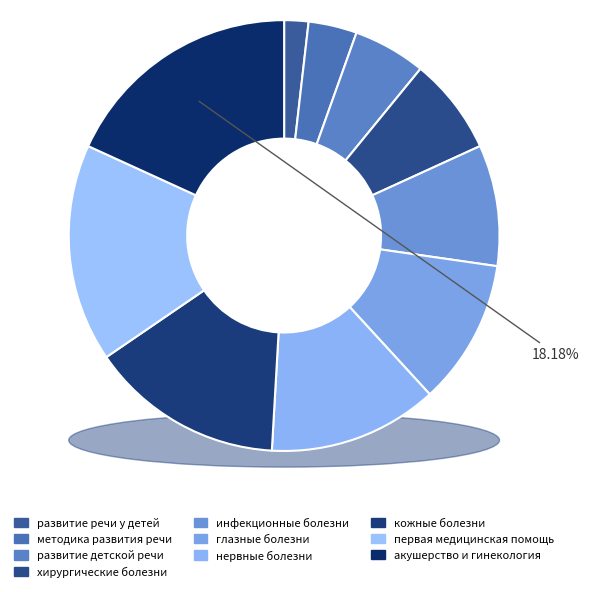

Rank the categories by value from highest to lowest.

акушерство и гинекология, первая медицинская помощь, кожные болезни, нервные болезни, глазные болезни, инфекционные болезни, хирургические болезни, развитие детской речи, методика развития речи, развитие речи у детей